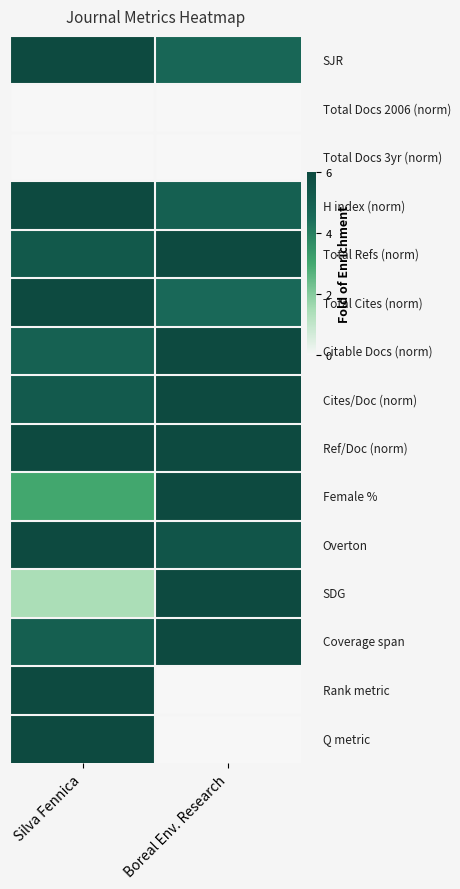

Between Boreal Env. Research and Silva Fennica, which is larger?

Silva Fennica